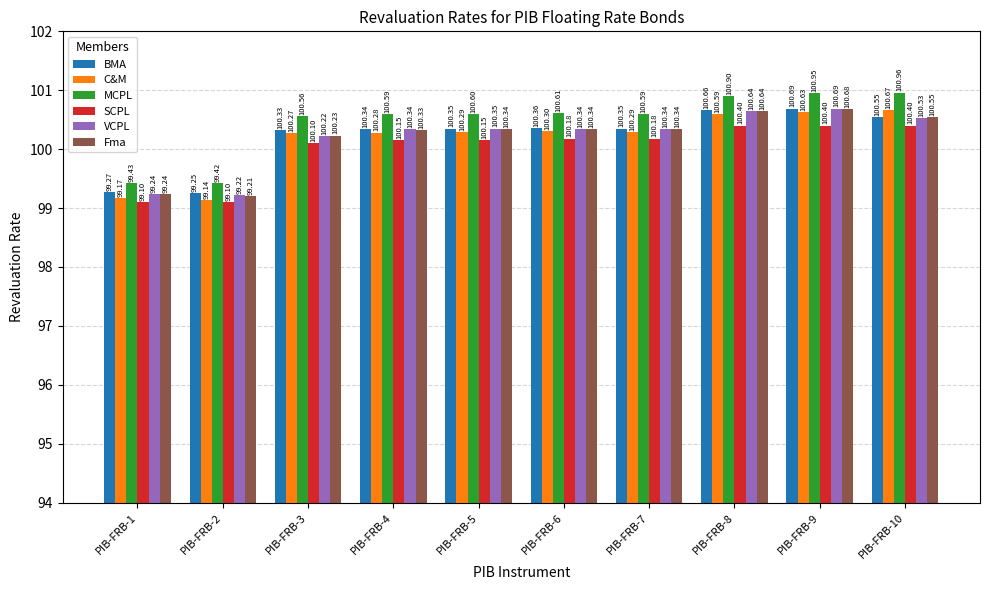

Which series has the widest spread of values?

MCPL